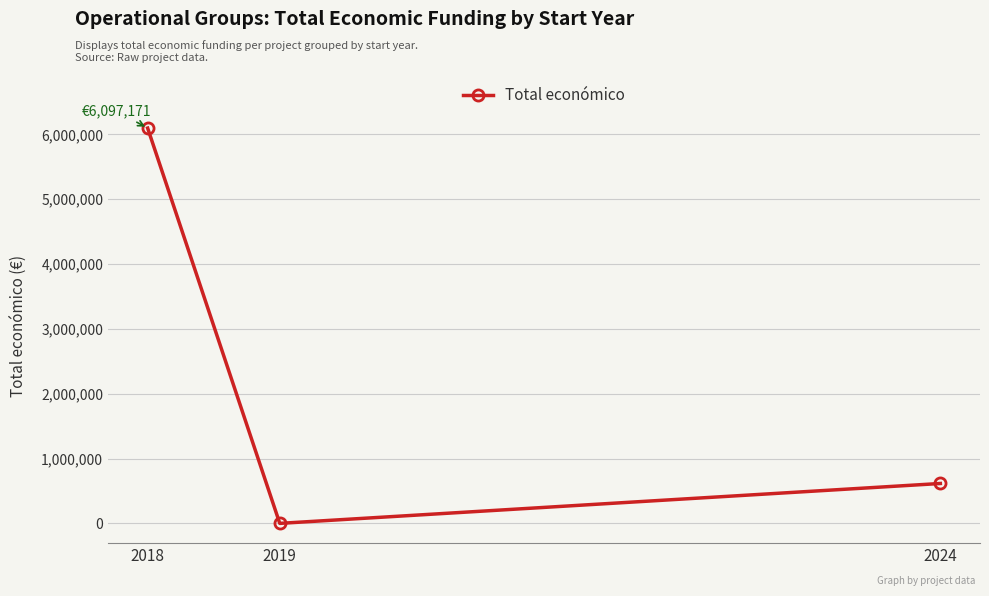

Reading left to right, extract all data points from this chart.

2018=6097171	2019=0	2024=615375